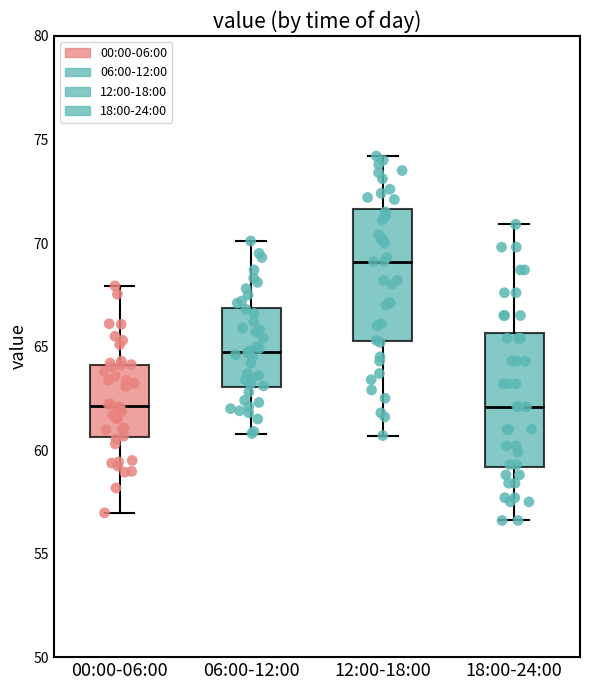

Reading left to right, transcribe this box plot: for each box, give where its median line is, the range the box spans, and where its two whiskers end, as read against the y-axis. The values are not printed on the chart, so give them approximately, as read against the axis.

00:00-06:00: median 62.0, box 60.5 to 64.0, whiskers 57.0 to 68.0
06:00-12:00: median 65.0, box 63.0 to 67.0, whiskers 61.0 to 70.0
12:00-18:00: median 69.0, box 65.5 to 71.5, whiskers 60.5 to 74.0
18:00-24:00: median 62.0, box 59.0 to 65.5, whiskers 56.5 to 71.0